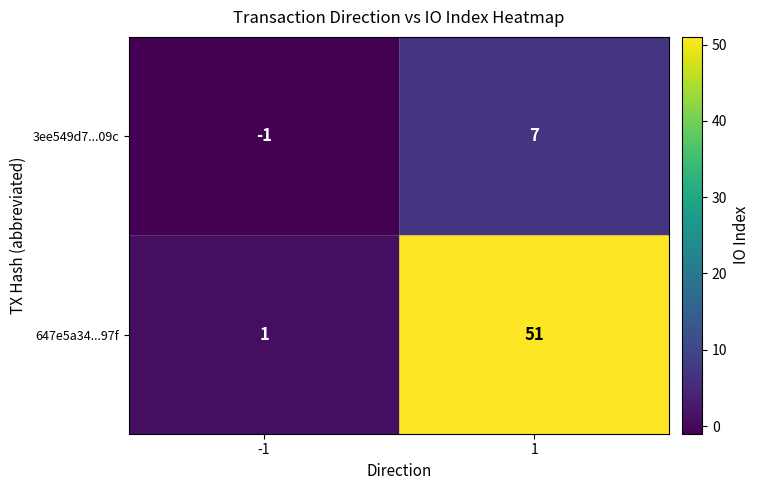

What is the maximum value shown in the chart?

51